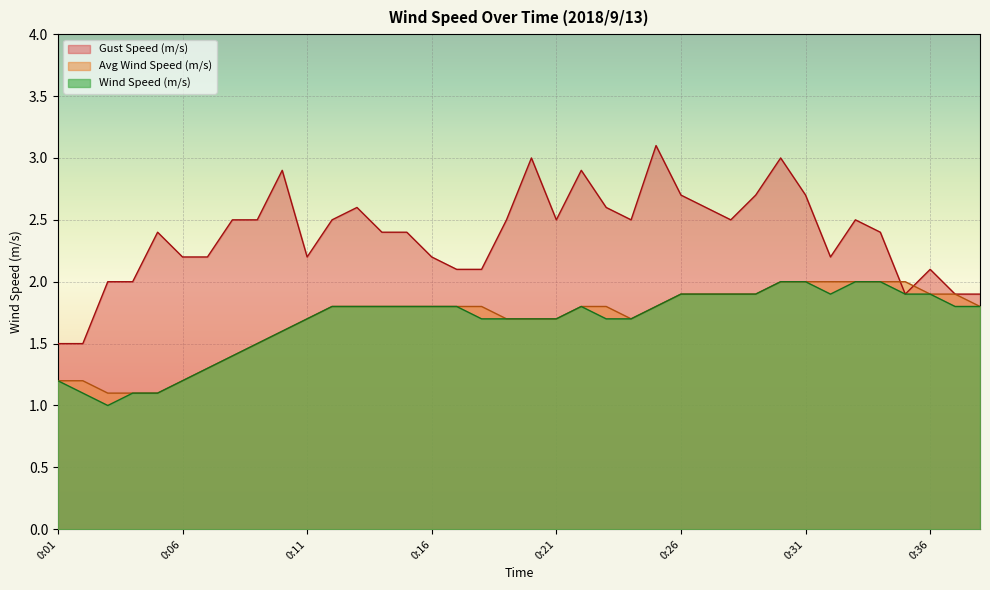

Reading left to right, transcribe all the data shown in this chart.

Wind Speed (m/s): 1.2	1.1	1.0	1.1	1.1	1.2	1.3	1.4	1.5	1.6	1.7	1.8	1.8	1.8	1.8	1.8	1.8	1.7	1.7	1.7	1.7	1.8	1.7	1.7	1.8	1.9	1.9	1.9	1.9	2.0	2.0	1.9	2.0	2.0	1.9	1.9	1.8	1.8
Avg Wind Speed (m/s): 1.2	1.2	1.1	1.1	1.1	1.2	1.3	1.4	1.5	1.6	1.7	1.8	1.8	1.8	1.8	1.8	1.8	1.8	1.7	1.7	1.7	1.8	1.8	1.7	1.8	1.9	1.9	1.9	1.9	2.0	2.0	2.0	2.0	2.0	2.0	1.9	1.9	1.8
Gust Speed (m/s): 1.5	1.5	2.0	2.0	2.4	2.2	2.2	2.5	2.5	2.9	2.2	2.5	2.6	2.4	2.4	2.2	2.1	2.1	2.5	3.0	2.5	2.9	2.6	2.5	3.1	2.7	2.6	2.5	2.7	3.0	2.7	2.2	2.5	2.4	1.9	2.1	1.9	1.9